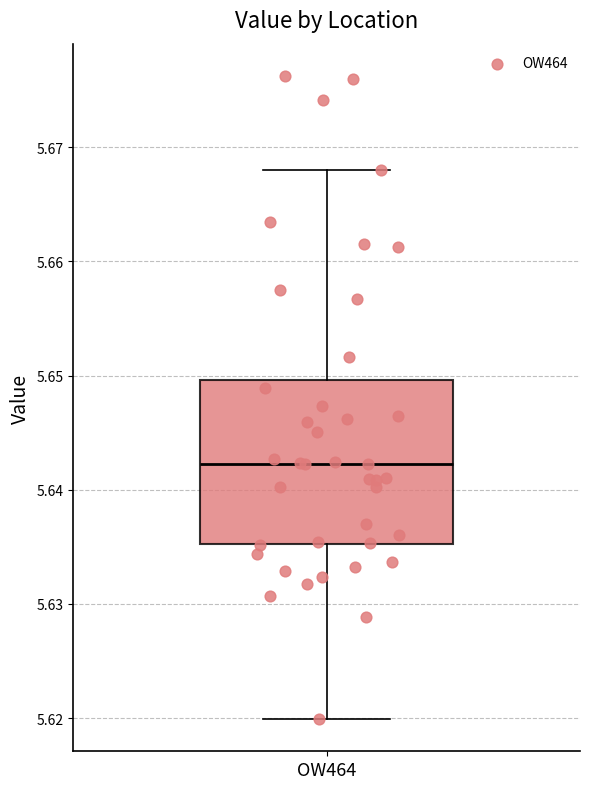

Read this box plot against the y-axis: the position of the median line, the range covered by the box, and the ends of both whiskers. The values are not printed on the chart, so give them approximately, as read against the axis.

median 5.642, box 5.635 to 5.650, whiskers 5.620 to 5.668